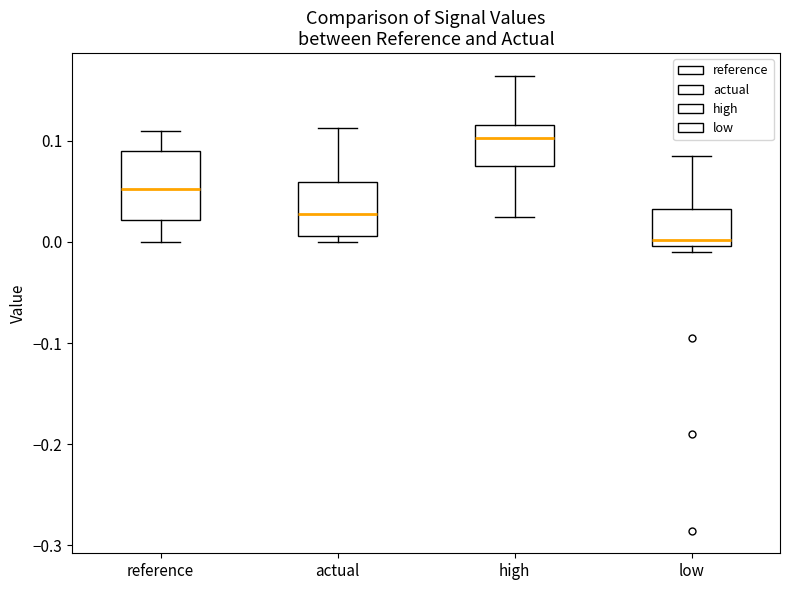

Which box's median line is the highest?

high